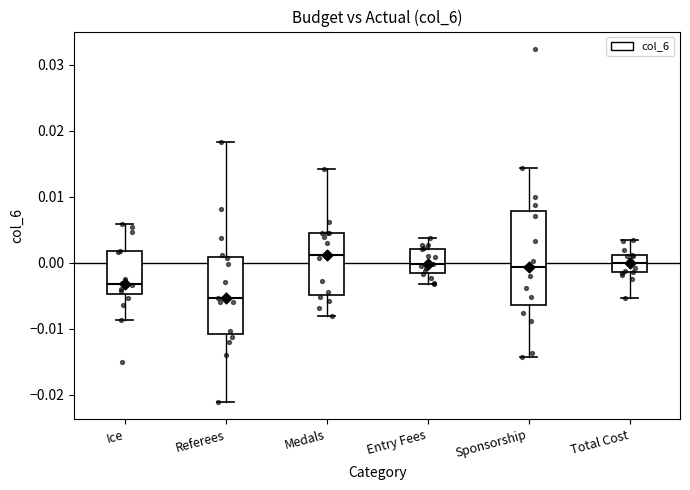

Which box has the highest median line?

Medals